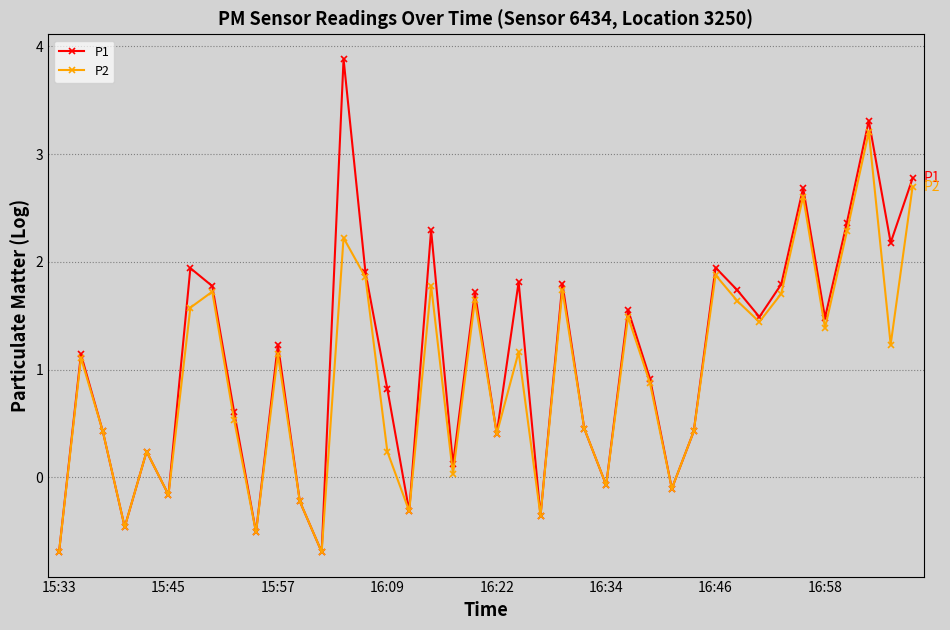

What is the smallest value displayed?

-0.7